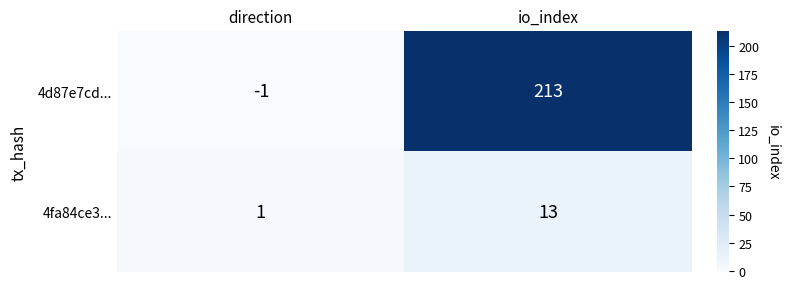

What is the average value of the 4d87e7cd... series?

106